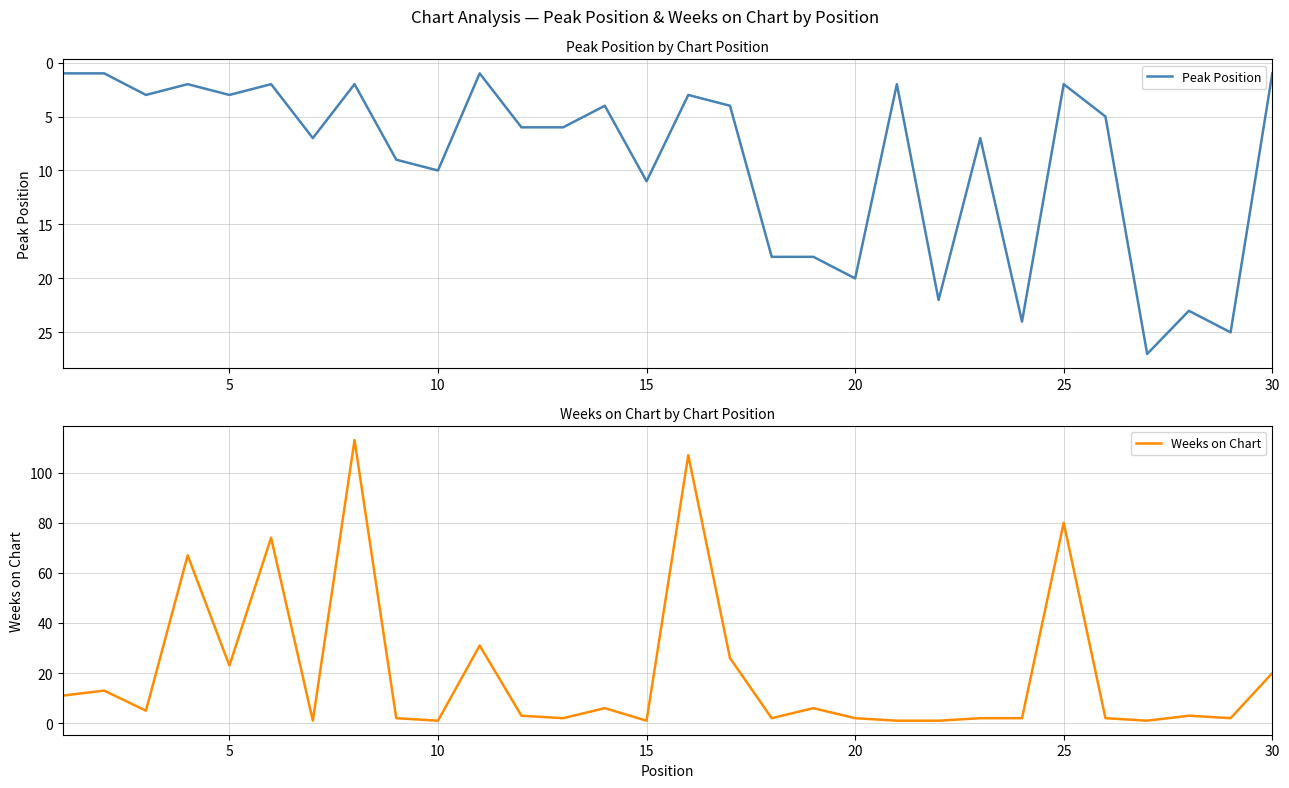

Count the number of data series in this chart.

2